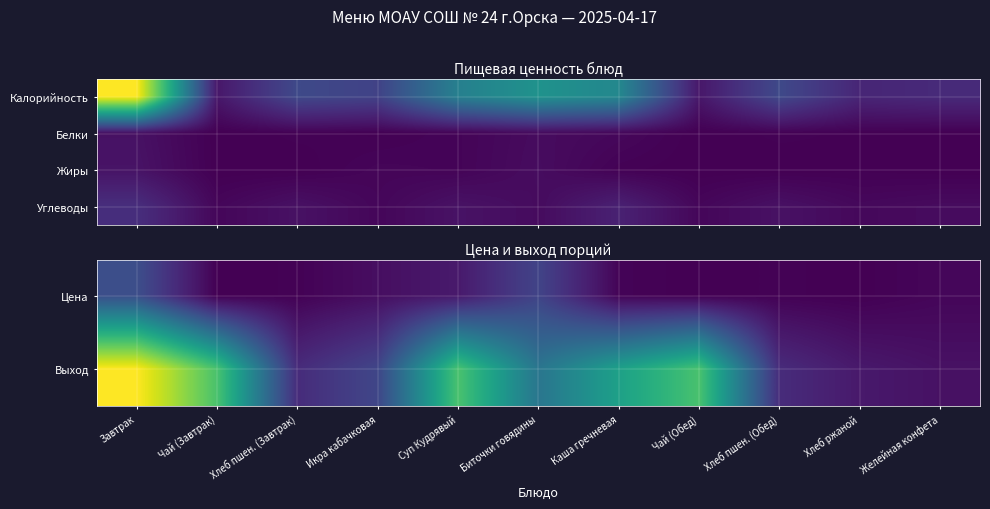

How many data points does each series have?

11